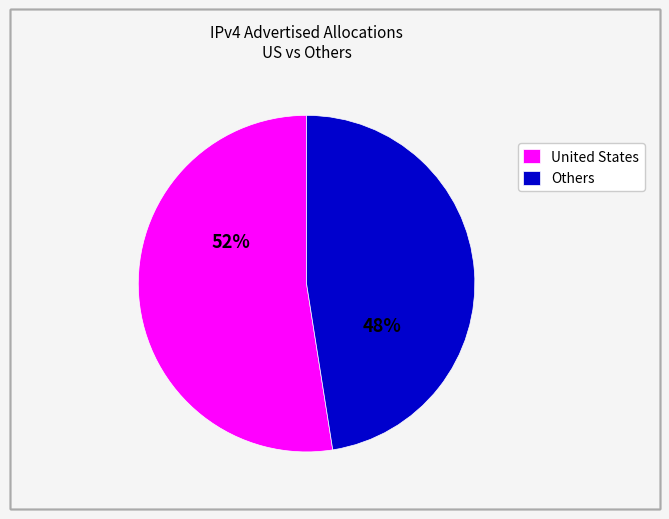

Is there a majority slice in this chart?

Yes